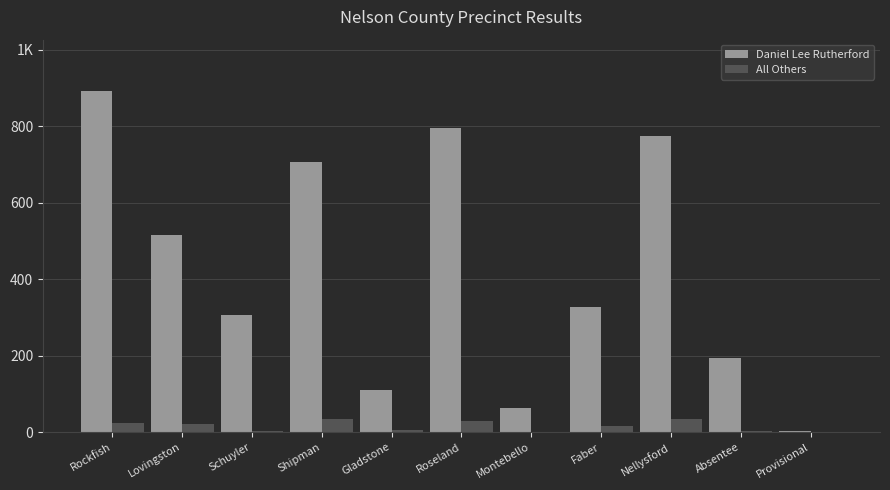

What are all the series names shown in the legend?

Daniel Lee Rutherford, All Others